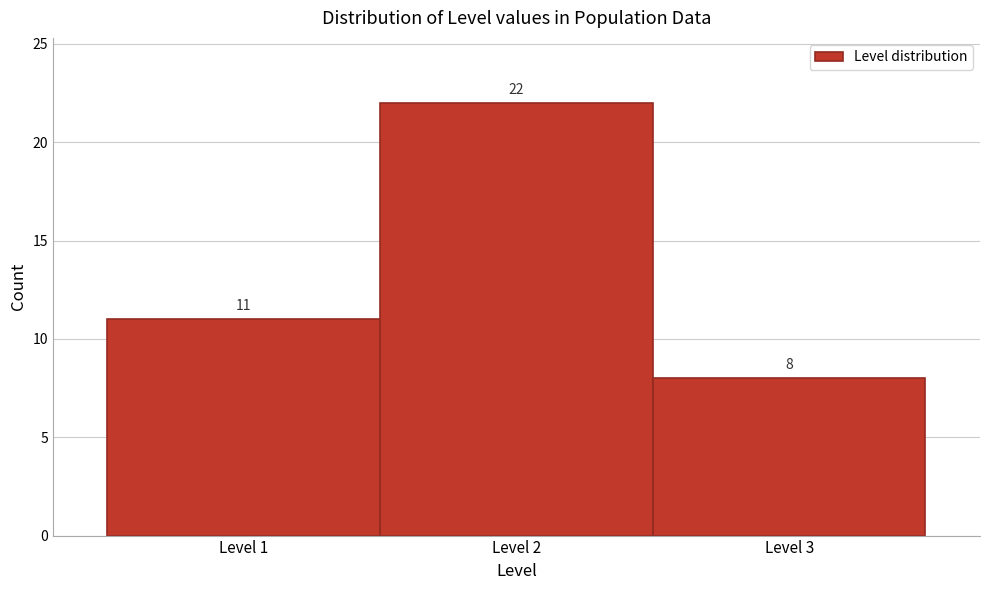

Over which range of the x-axis is the bar tallest?

1.5 to 2.5